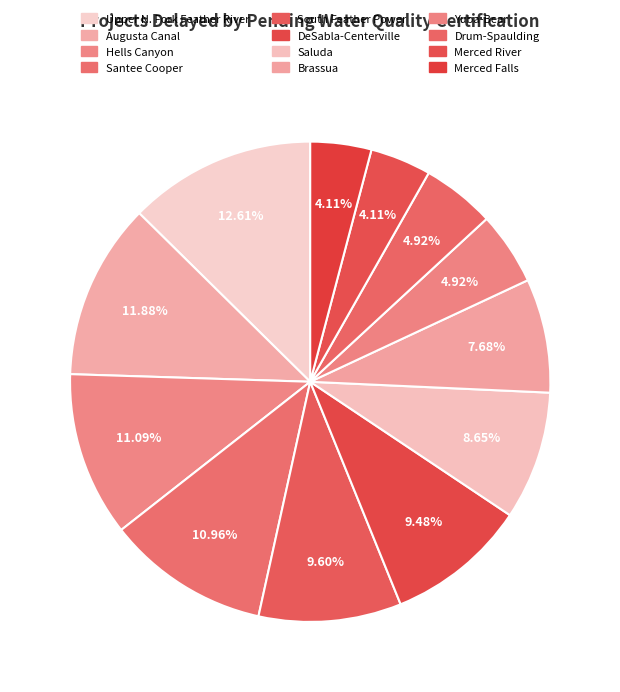

How many segments does this pie chart have?

12